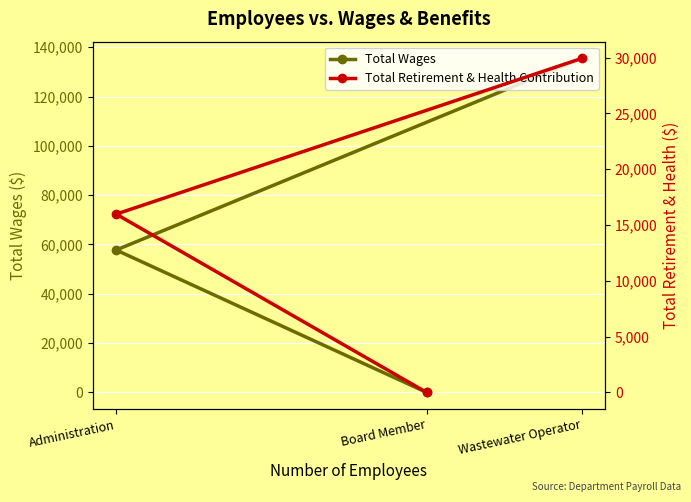

Which label corresponds to the smallest value in the chart?

Board Member